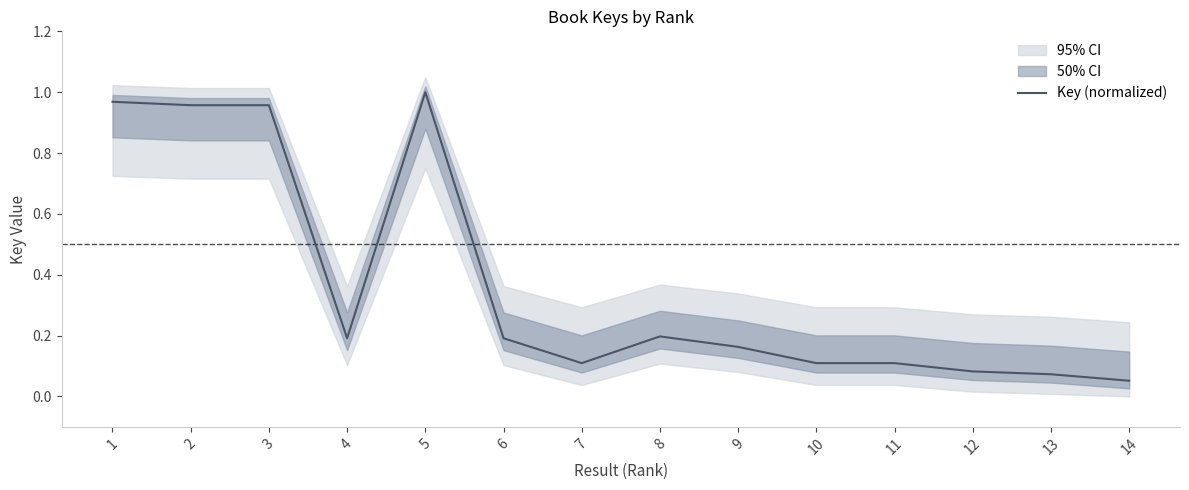

The value at 1 is 1.6. True or false?

False